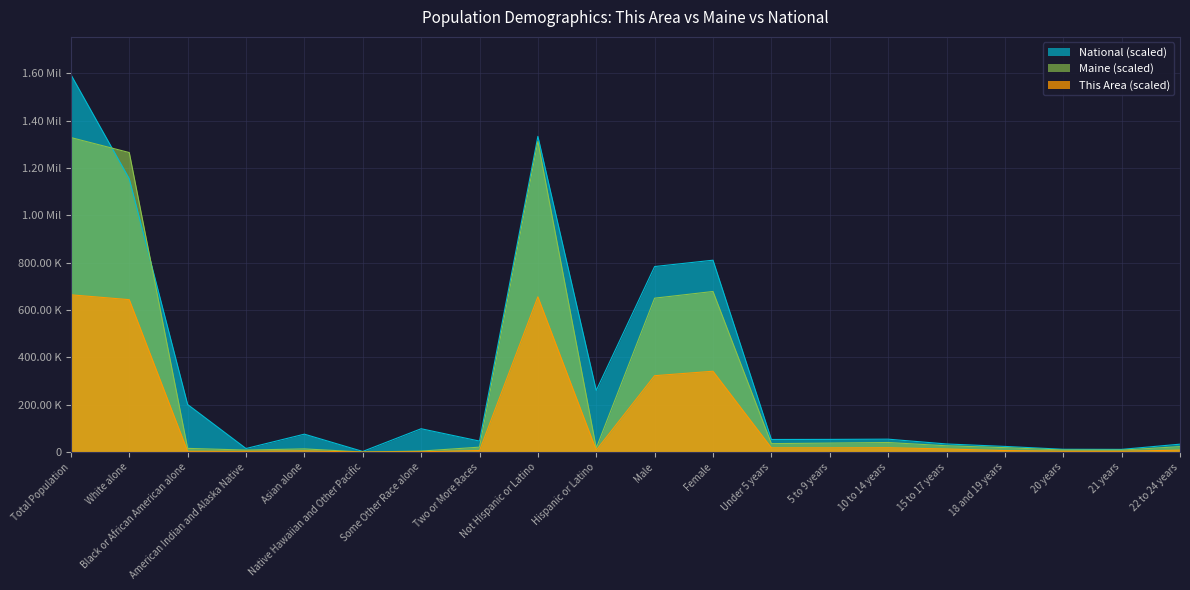

Reading left to right, what are all the values shown in this chart?

This Area: Total Population=664180.5	White alone=643754.4	Black or African American alone=3583.5	American Indian and Alaska Native=3481.1	Asian alone=5068.1	Native Hawaiian and Other Pacific=204.8	Some Other Race alone=1433.4	Two or More Races=6655.1	Not Hispanic or Latino=655836.0	Hispanic or Latino=8344.5	Male=322670.7	Female=341509.8	Under 5 years=18224.8	5 to 9 years=18122.4	10 to 14 years=18583.1	15 to 17 years=13259.0	18 and 19 years=6501.5	20 years=3788.3	21 years=3737.1	22 to 24 years=8293.3
Maine: Total Population=1328361.0	White alone=1264971.0	Black or African American alone=15707.0	American Indian and Alaska Native=8568.0	Asian alone=13571.0	Native Hawaiian and Other Pacific=342.0	Some Other Race alone=4261.0	Two or More Races=20941.0	Not Hispanic or Latino=1311426.0	Hispanic or Latino=16935.0	Male=650056.0	Female=678305.0	Under 5 years=35767.0	5 to 9 years=38081.0	10 to 14 years=40495.0	15 to 17 years=26709.0	18 and 19 years=18832.0	20 years=8824.0	21 years=8436.0	22 to 24 years=23166.0
National: Total Population=1594033.2	White alone=1154191.0	Black or African American alone=200989.6	American Indian and Alaska Native=15139.0	Asian alone=75762.2	Native Hawaiian and Other Pacific=2788.1	Some Other Race alone=98650.1	Two or More Races=46513.3	Not Hispanic or Latino=1333420.7	Hispanic or Latino=260612.5	Male=783637.1	Female=810396.1	Under 5 years=53278.5	5 to 9 years=53641.0	10 to 14 years=54623.1	15 to 17 years=34365.6	18 and 19 years=23994.5	20 years=11917.7	21 years=11478.2	22 to 24 years=33469.5